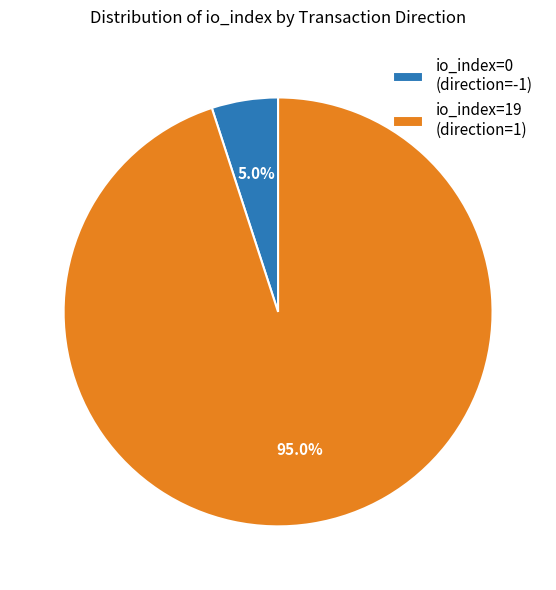

Between io_index=19 (direction=1) and io_index=0 (direction=-1), which is larger?

io_index=19 (direction=1)